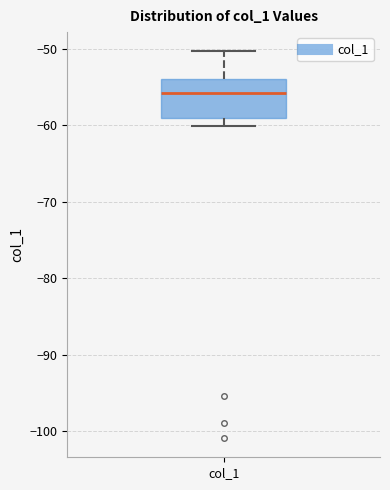

Where is the upper edge of the box for col_1 on the y-axis? The values are not printed on the chart, so give them approximately, as read against the axis.

-54